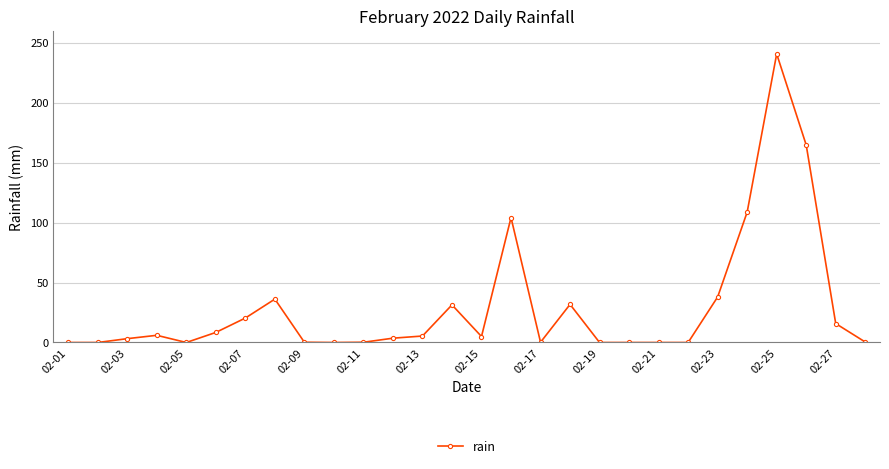

How many distinct data groups are displayed?

1